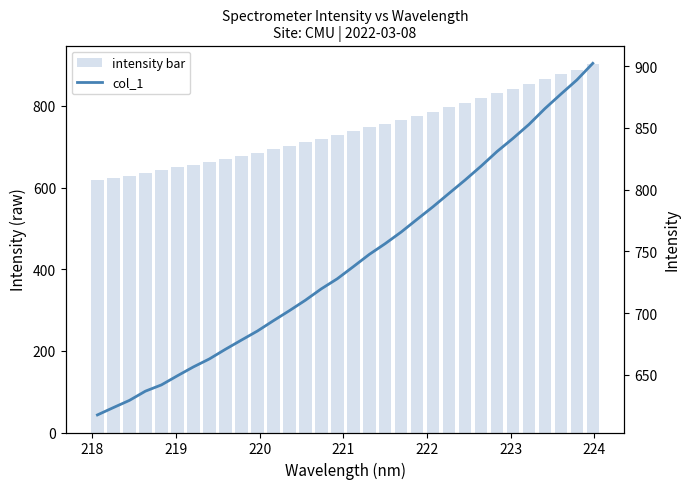

Which series has the widest spread of values?

intensity bar